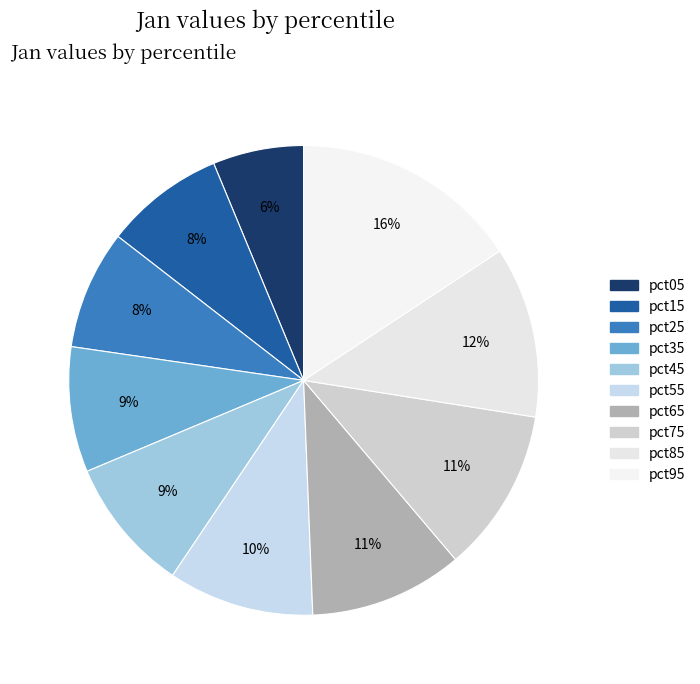

What is the total percentage of pct65 and pct35?

19.2%